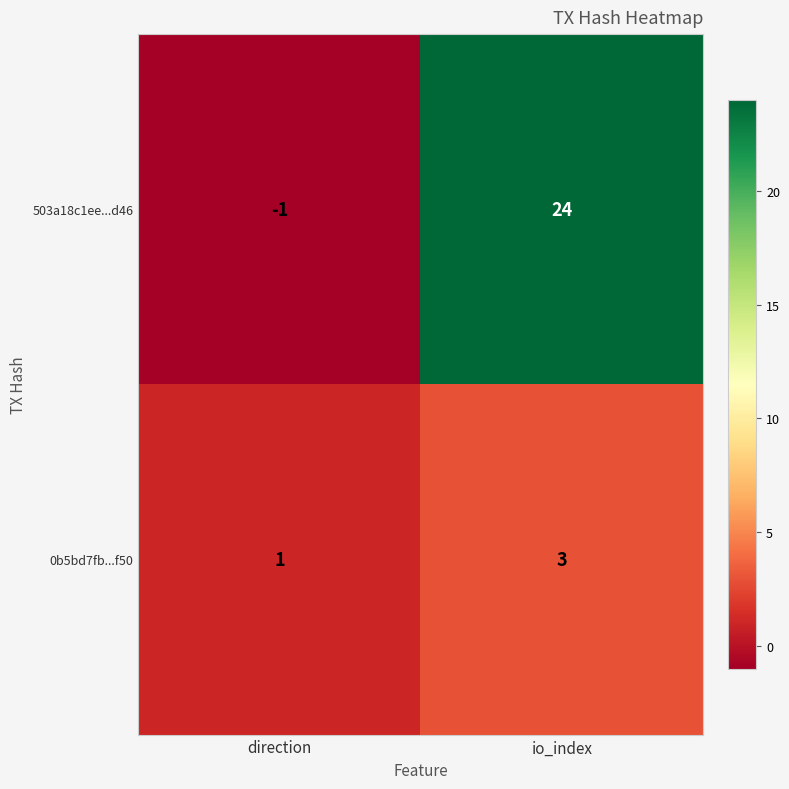

Between direction and io_index, which series saw the biggest shift?

503a18c1ee...d46